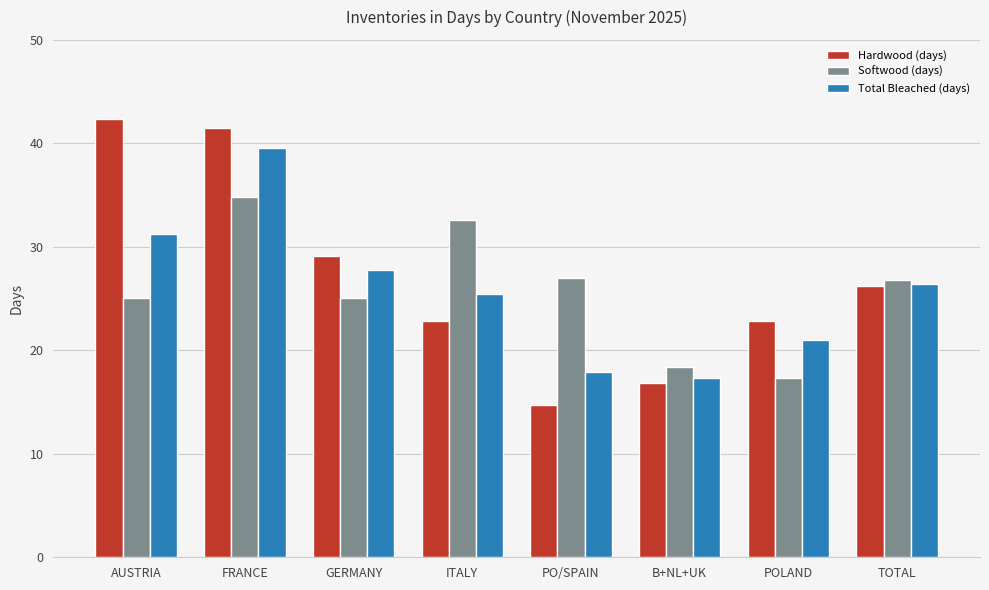

Which series has the widest spread of values?

Hardwood (days)